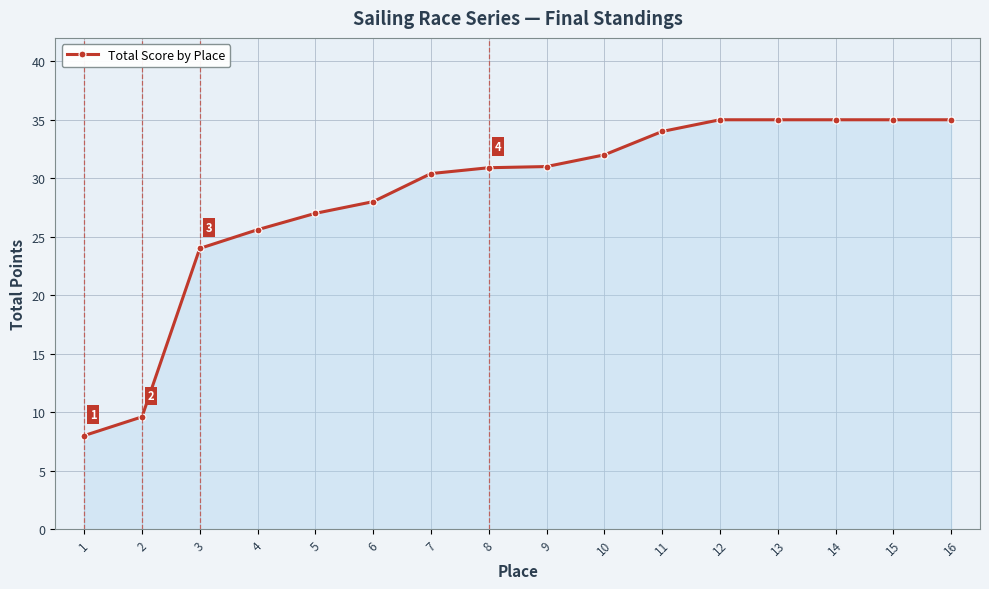

What is the greatest value displayed?

35.0